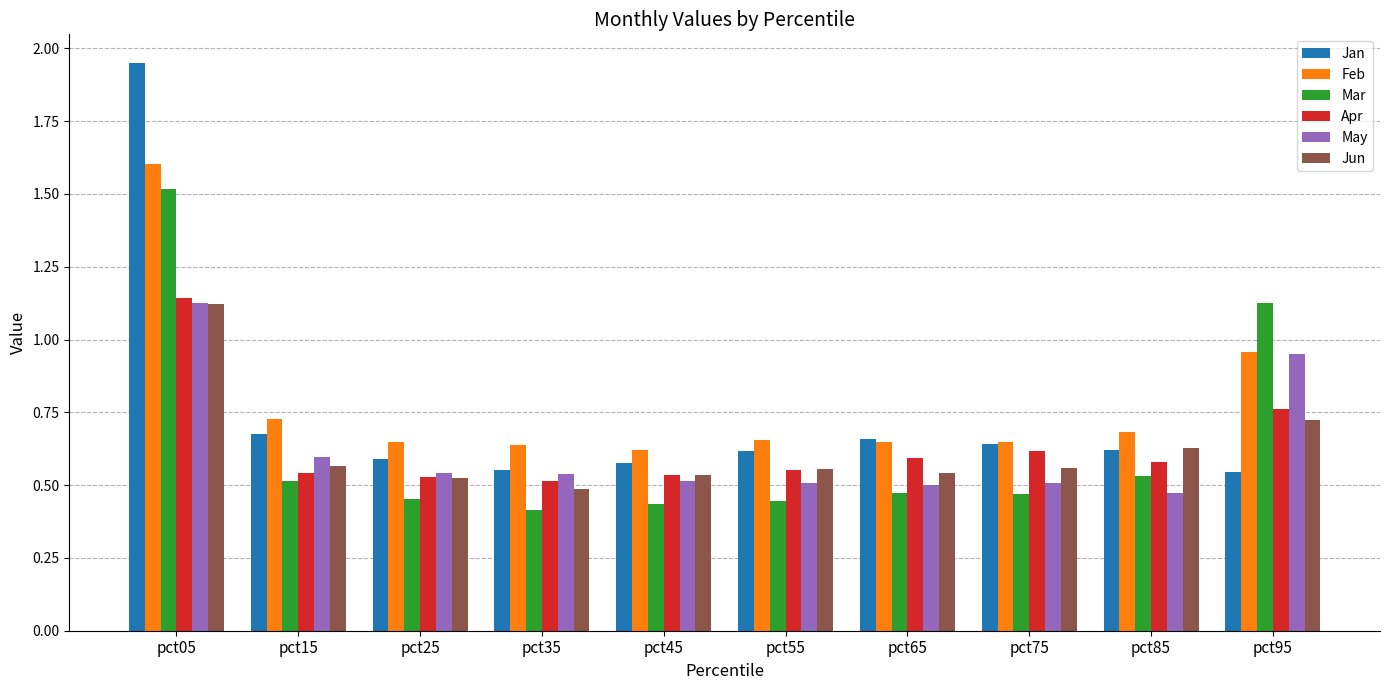

Which series has the largest range (max minus min)?

Jan